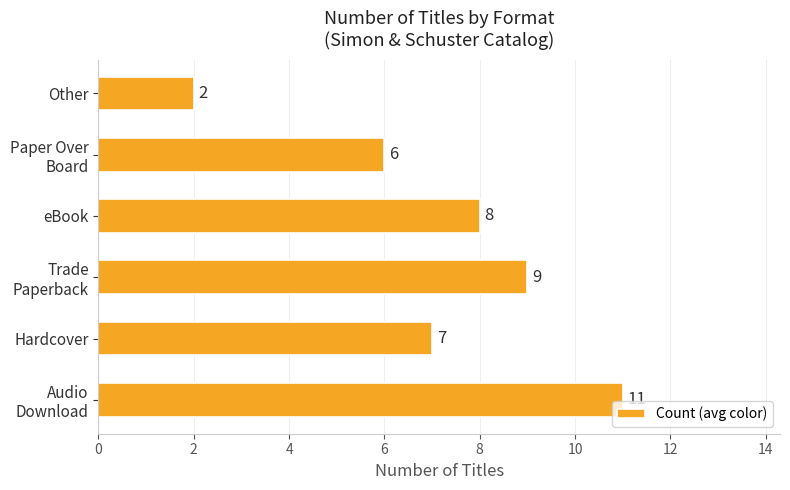

Does the chart contain any negative values?

No